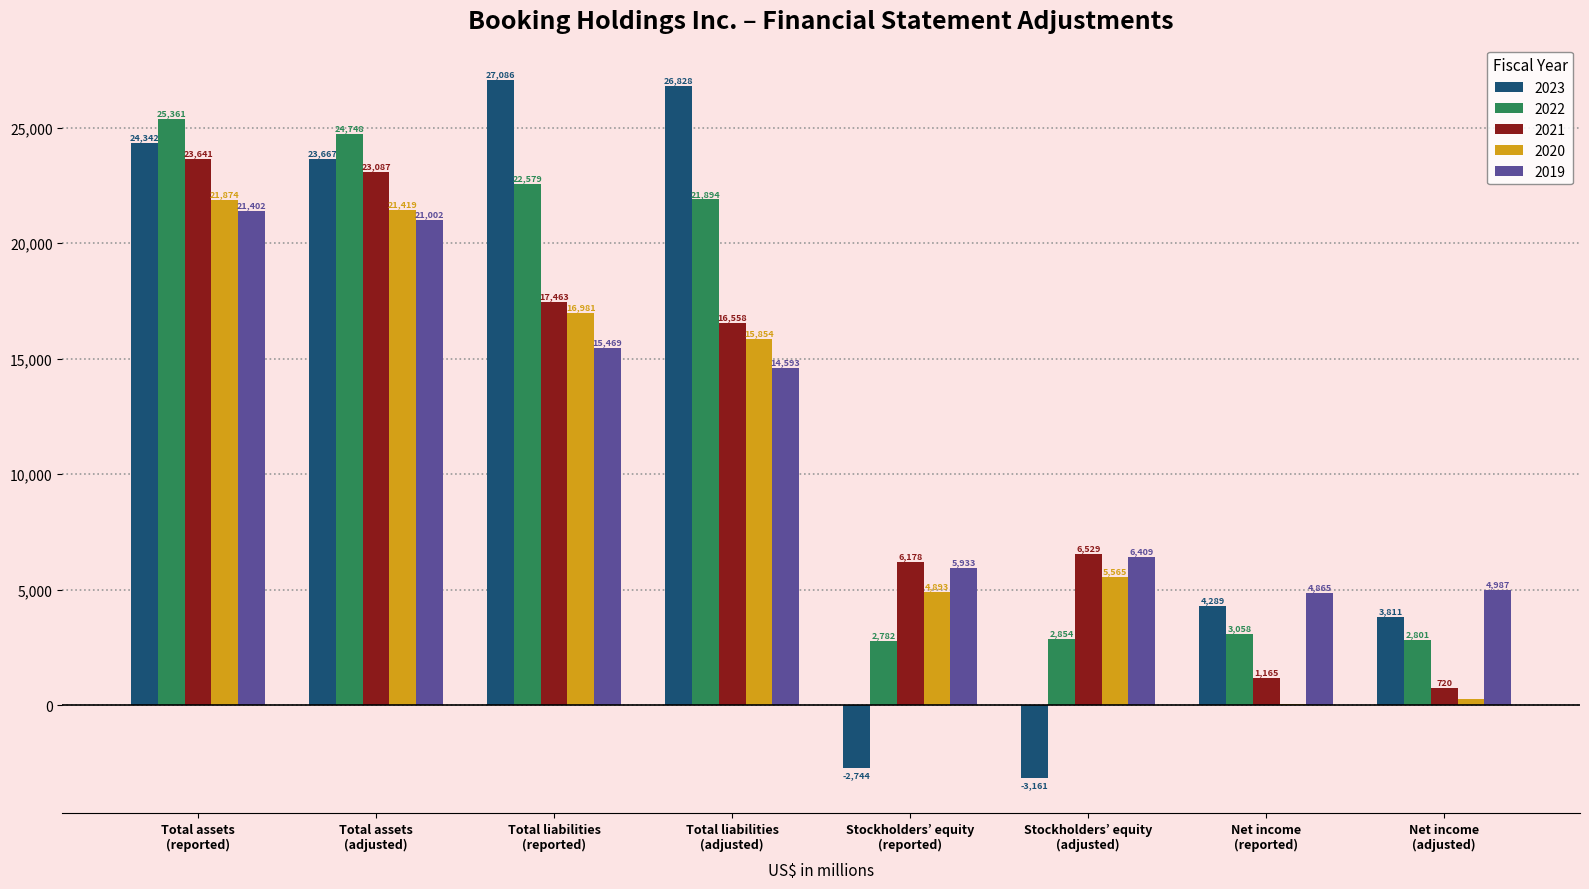

Reading left to right, transcribe all the data shown in this chart.

2023: 24342	23667	27086	26828	-2744	-3161	4289	3811
2022: 25361	24748	22579	21894	2782	2854	3058	2801
2021: 23641	23087	17463	16558	6178	6529	1165	720
2020: 21874	21419	16981	15854	4893	5565	59	272
2019: 21402	21002	15469	14593	5933	6409	4865	4987